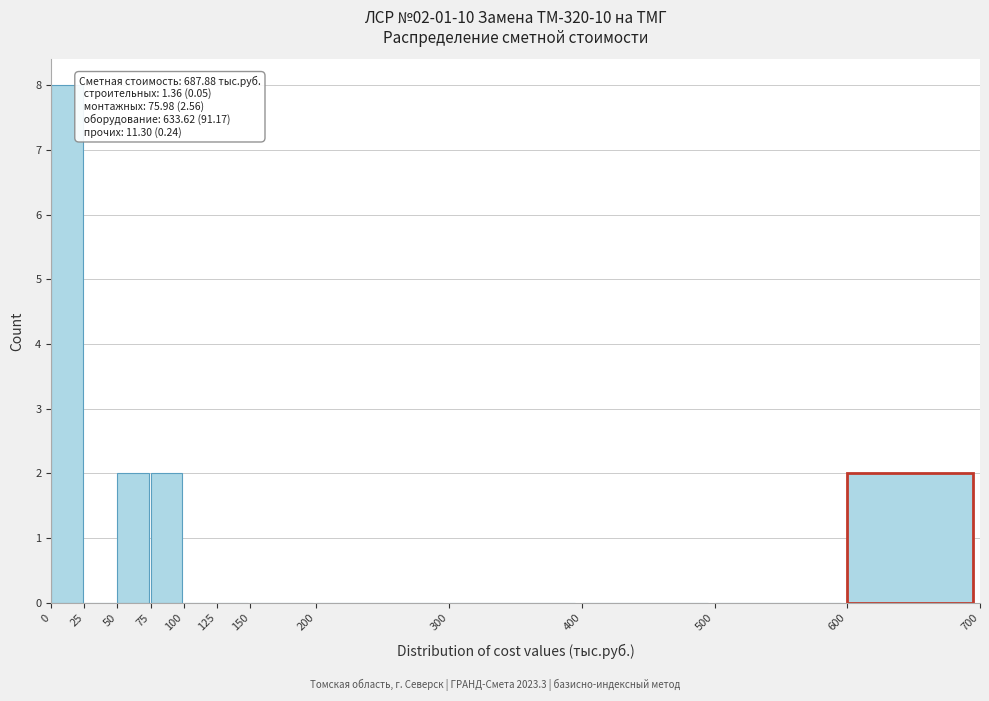

Over which range of the x-axis is the bar tallest?

0 to 25